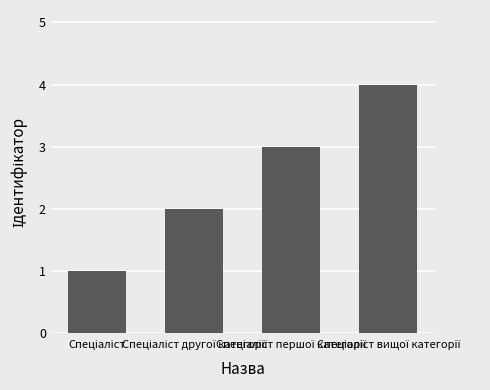

What is the sum of all values?

10